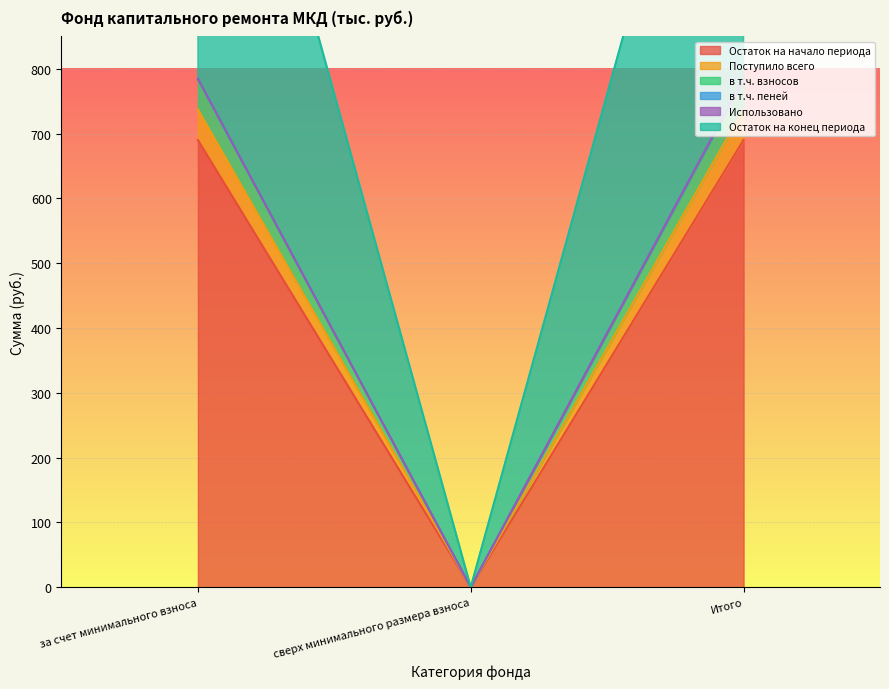

True or false: в т.ч. пеней has a value of 460.8 at Итого.

False